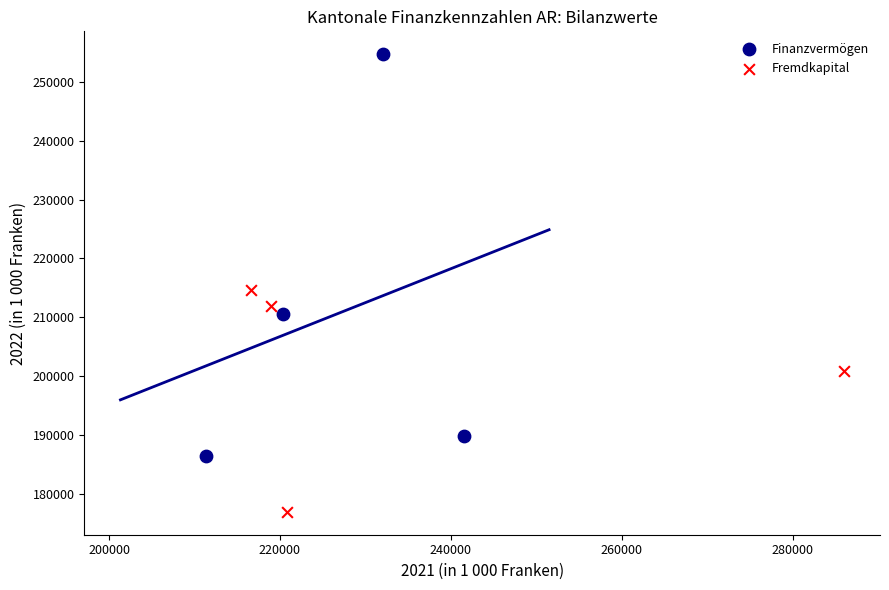

Which series reaches the minimum Y coordinate?

Fremdkapital